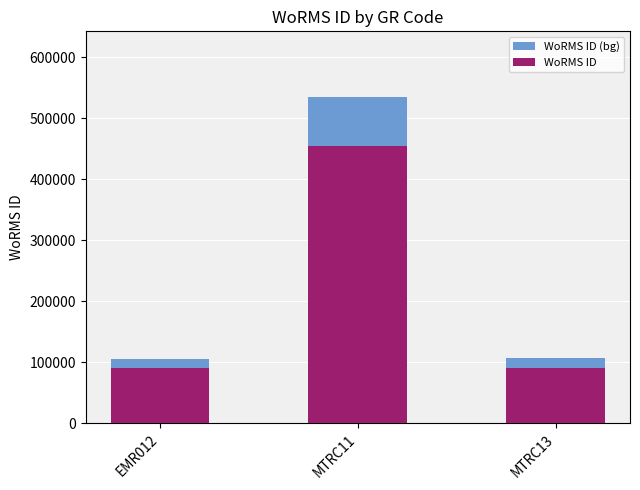

What is the label of the 2nd bar from the left?

MTRC11